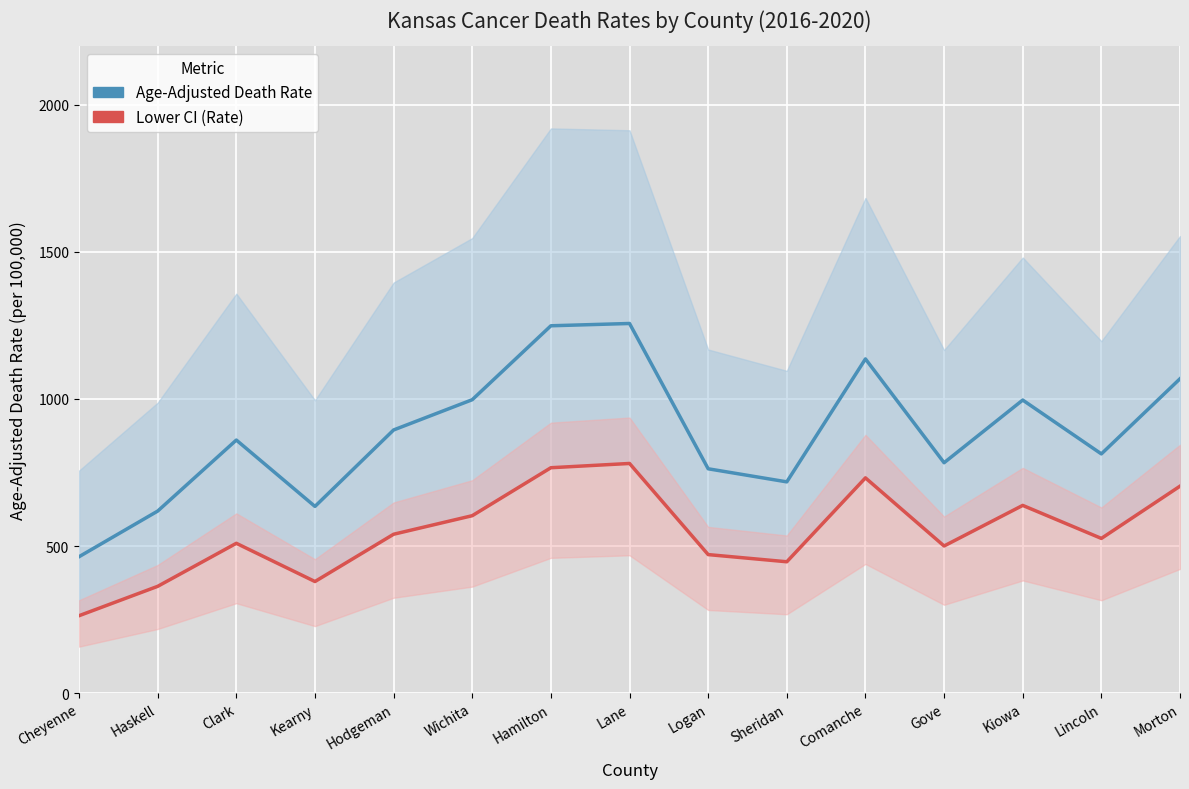

How many values in the Age-Adjusted Death Rate series are below 860?

7